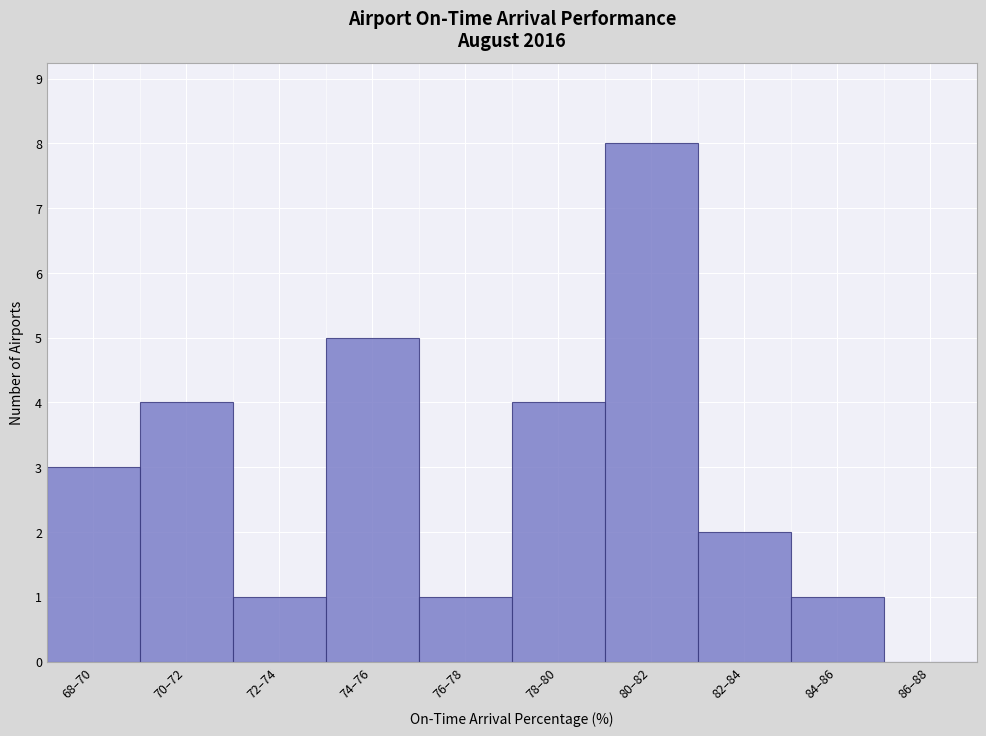

Reading left to right, list all the values displayed in this chart.

68–70=3	70–72=4	72–74=1	74–76=5	76–78=1	78–80=4	80–82=8	82–84=2	84–86=1	86–88=0